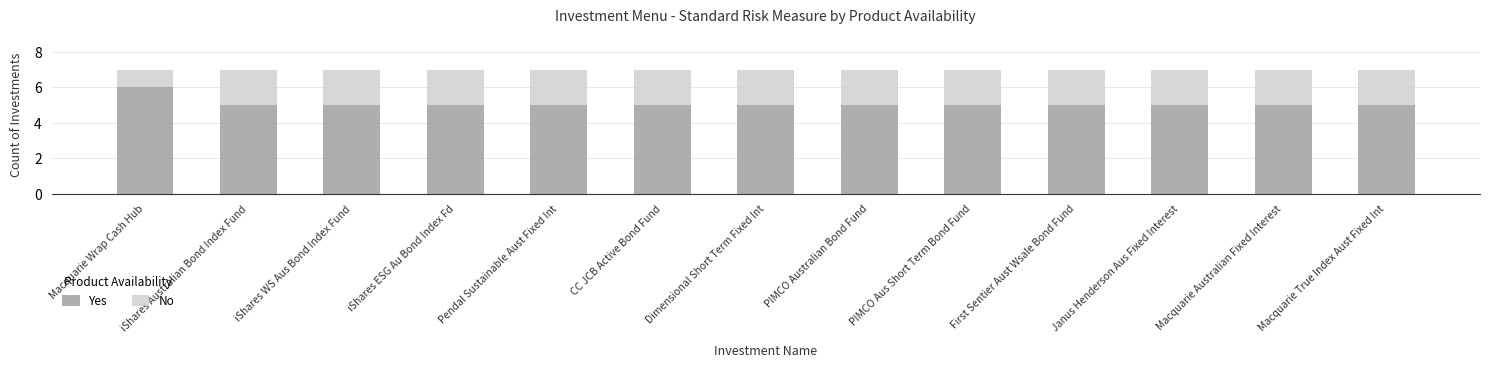

What is the average value of the Yes series?

5